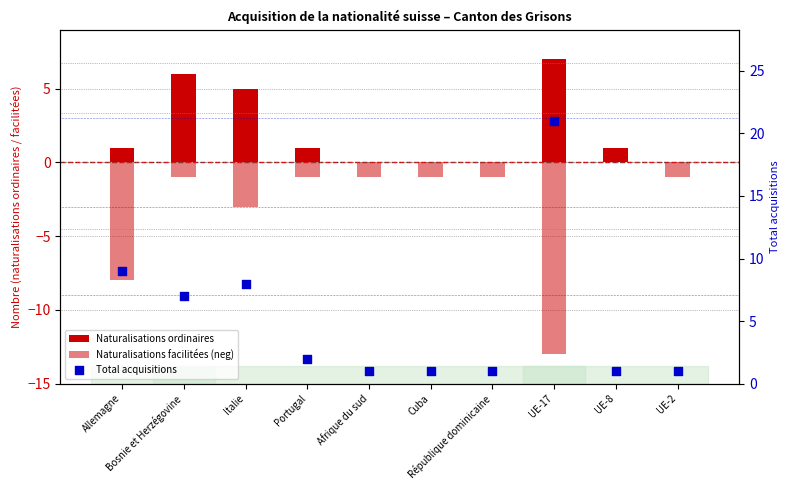

Which series contains the highest Y value?

Total acquisitions